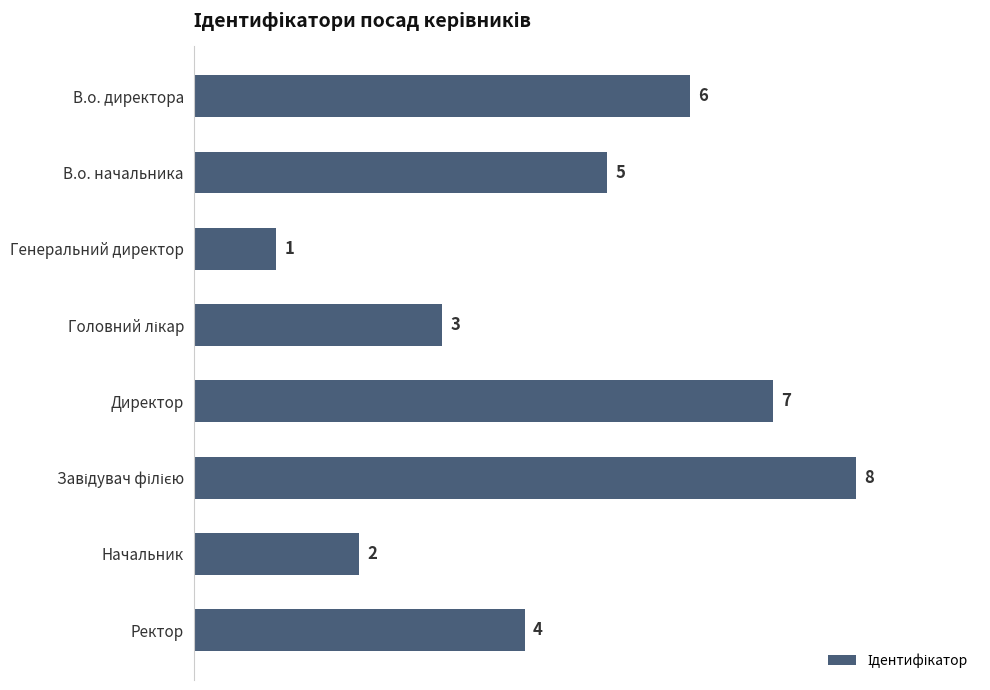

What is the sum of all values?

36